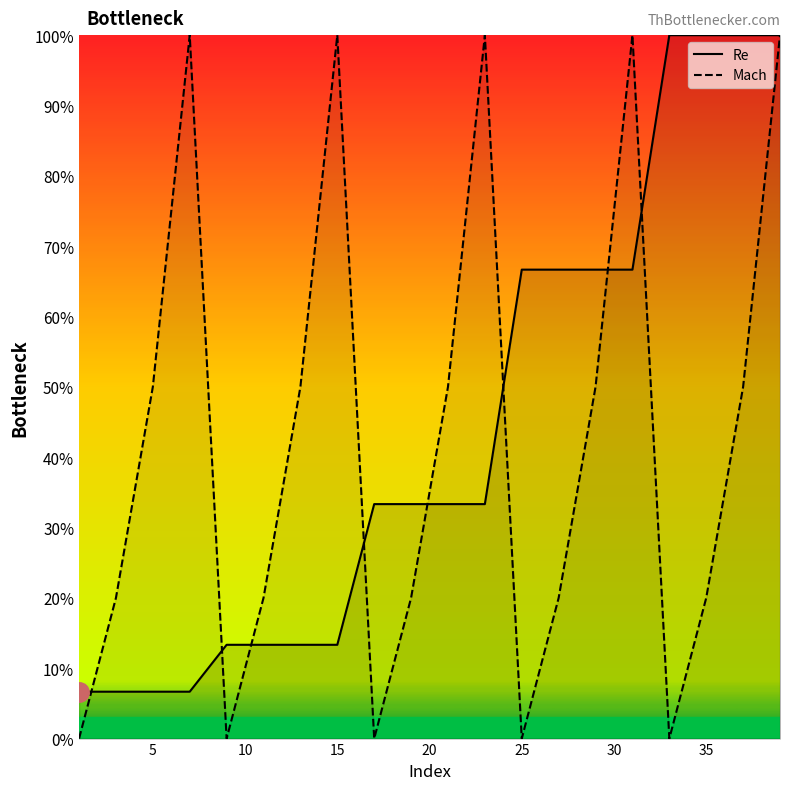

Reading right to left, list all the values displayed in this chart.

Re: 1.0	1.0	1.0	1.0	0.7	0.7	0.7	0.7	0.3	0.3	0.3	0.3	0.1	0.1	0.1	0.1	0.1	0.1	0.1	0.1
Mach: 1.0	0.5	0.2	0.0	1.0	0.5	0.2	0.0	1.0	0.5	0.2	0.0	1.0	0.5	0.2	0.0	1.0	0.5	0.2	0.0